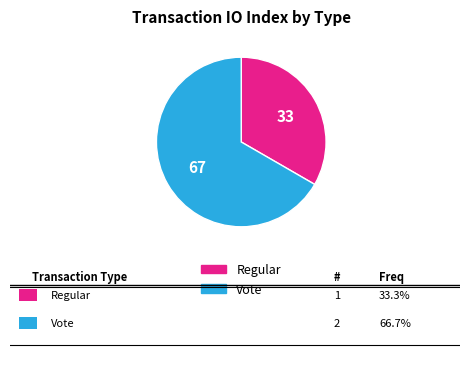

What is the smallest slice in the pie chart?

Regular